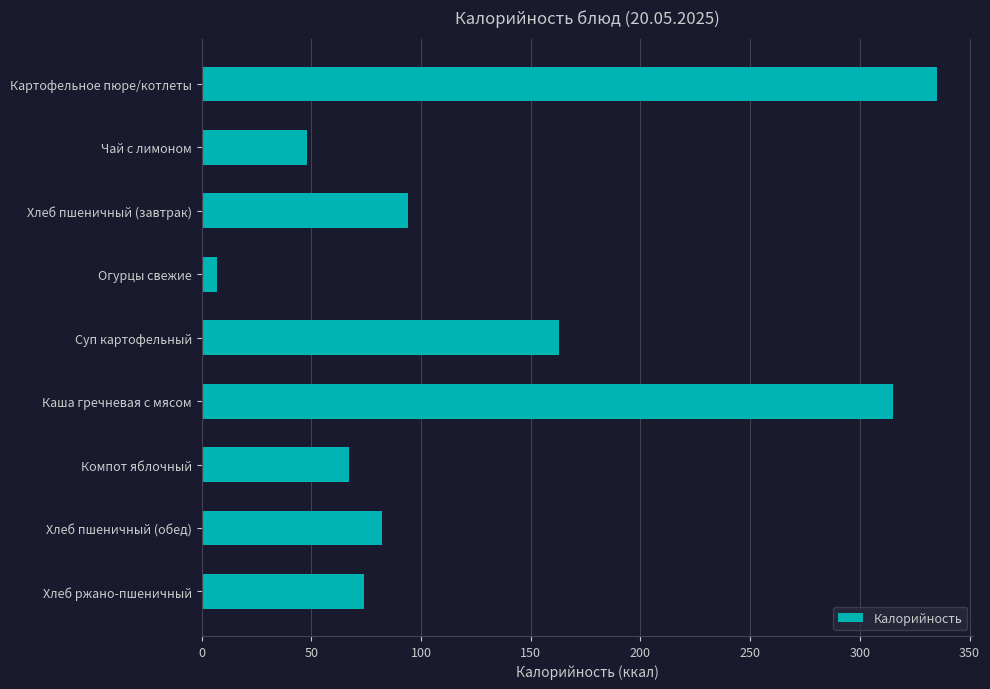

The chart shows a value of 67 at Компот яблочный. True or false?

True